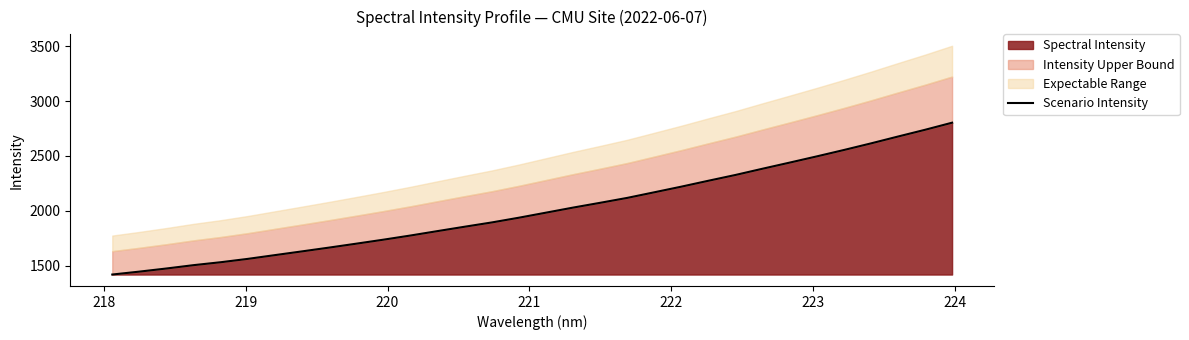

What is the smallest value displayed?

1419.9